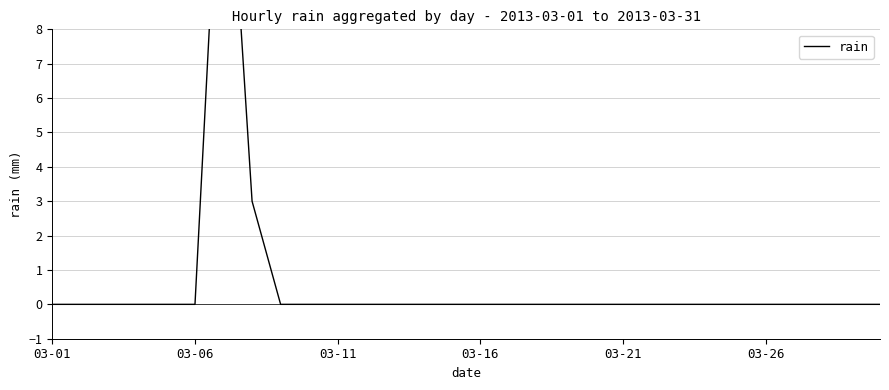

What is the sum of all values?

19